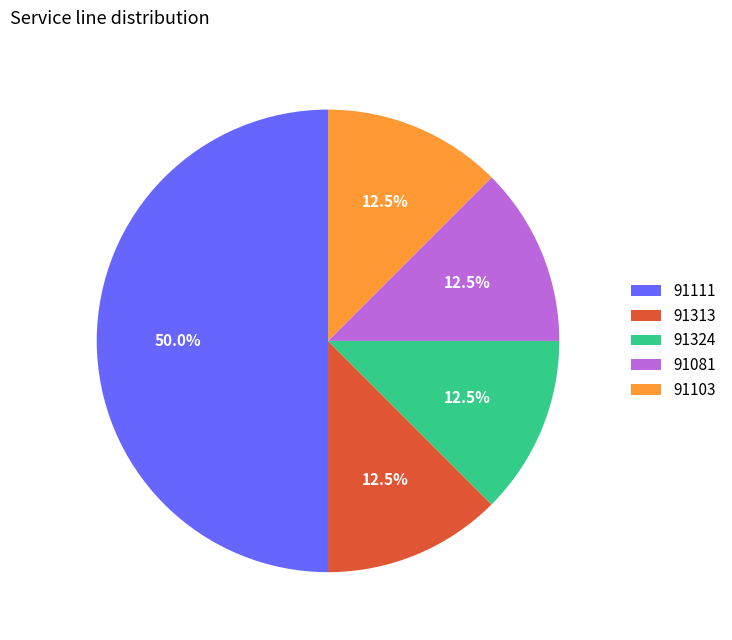

What is the ratio of the value at 91081 to the value at 91103?

1.0